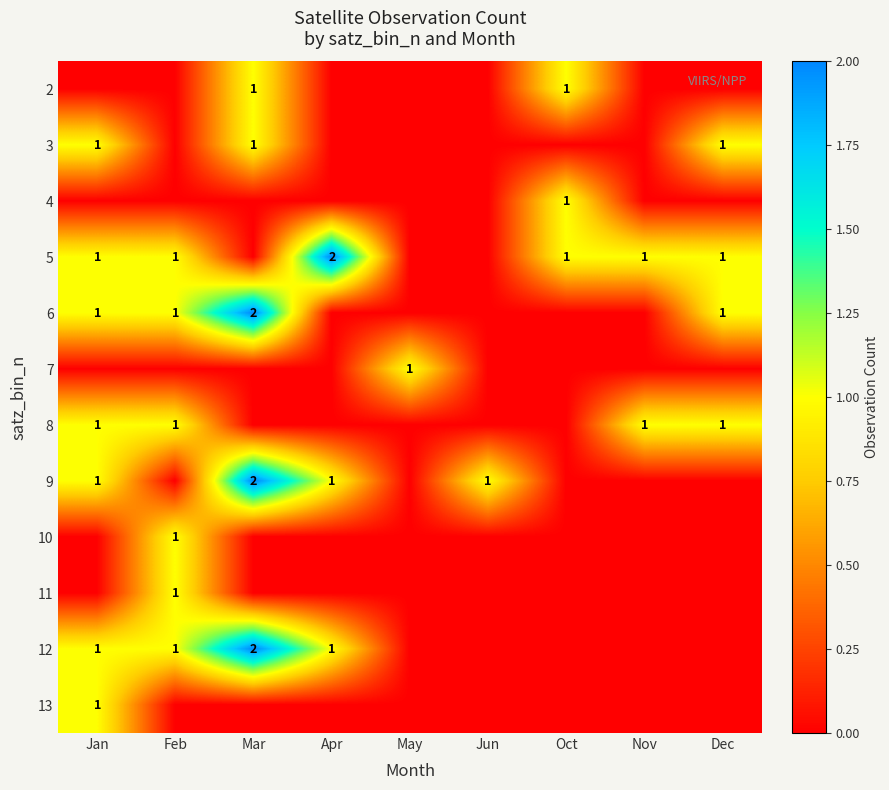

Is it true that 5 equals 2 at Jan?

False